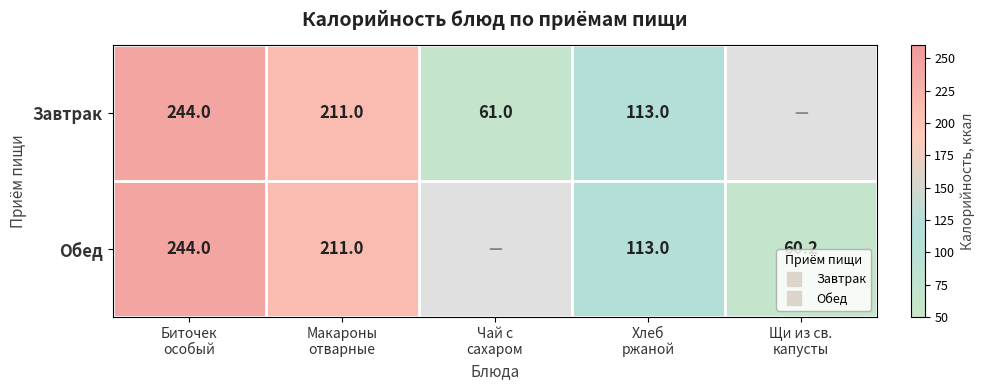

At which category is the sum across all series the highest?

Биточек
особый